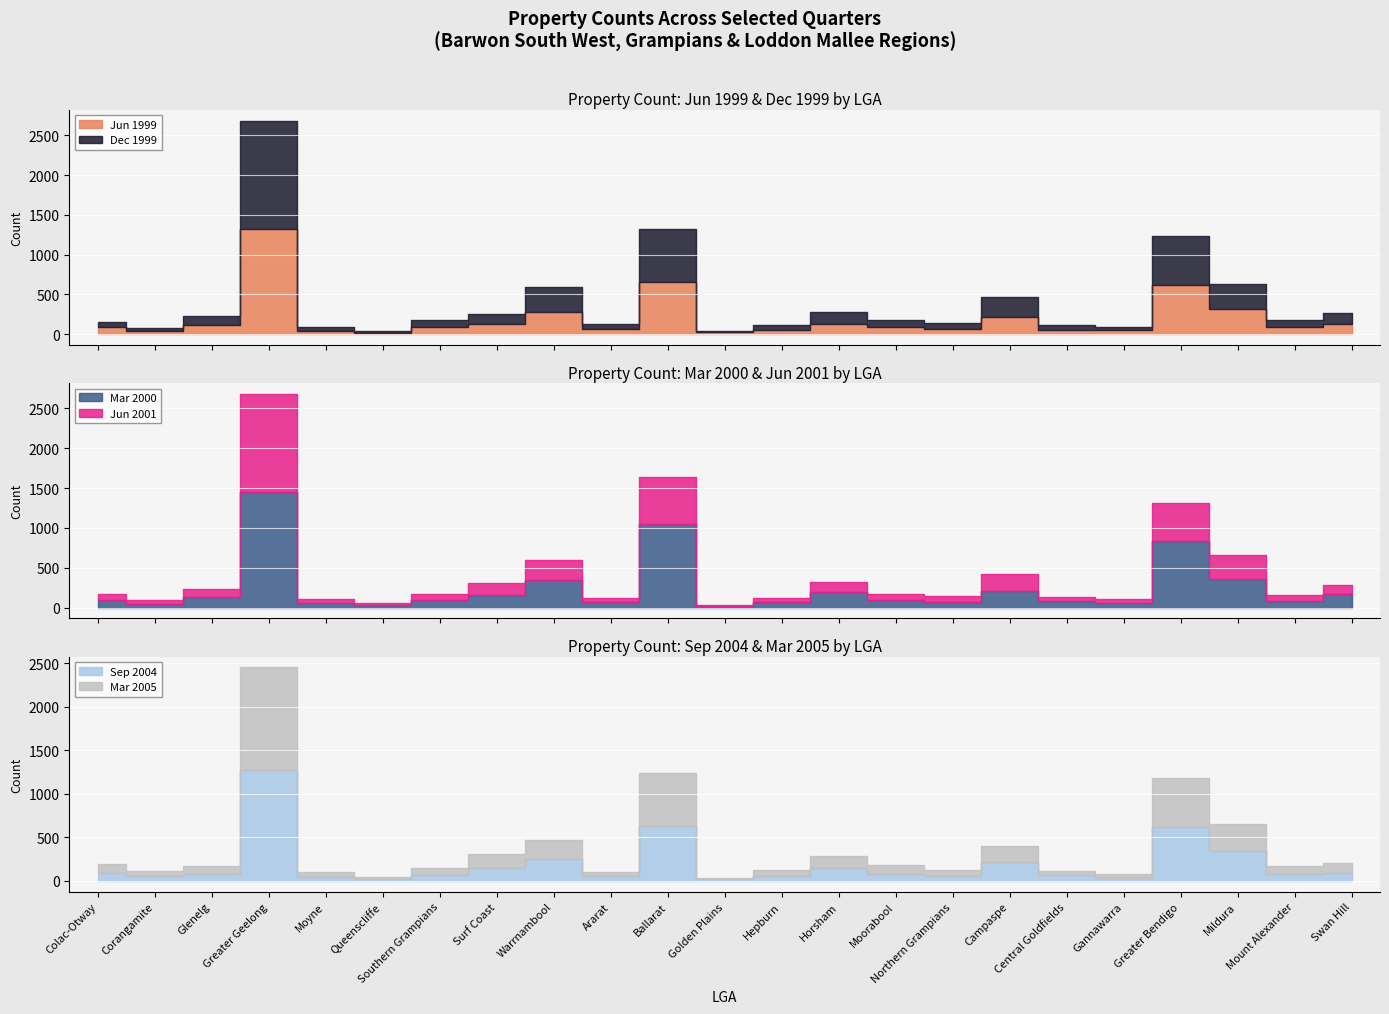

What is the greatest value displayed?

1451